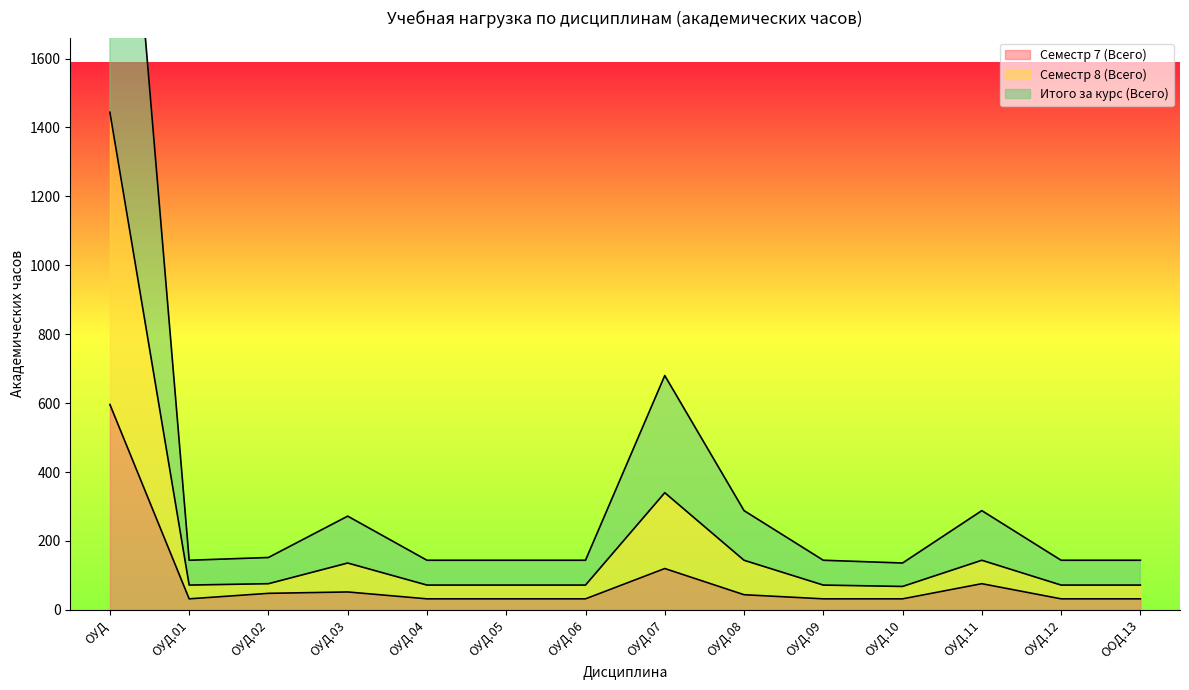

What is the label of the 7th point from the left?

ОУД.06